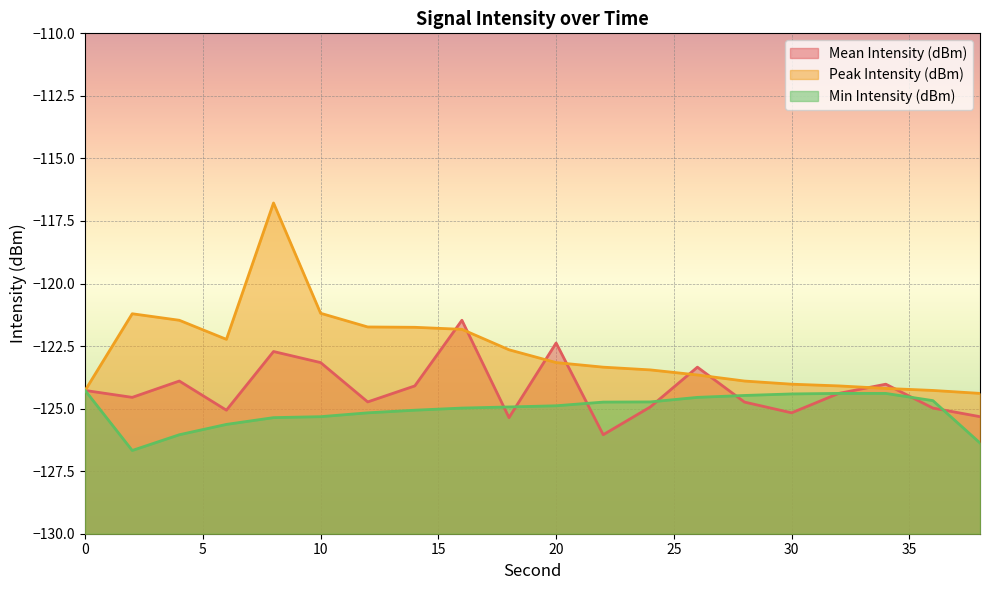

True or false: Min Intensity (dBm) and Peak Intensity (dBm) cross at least once.

False